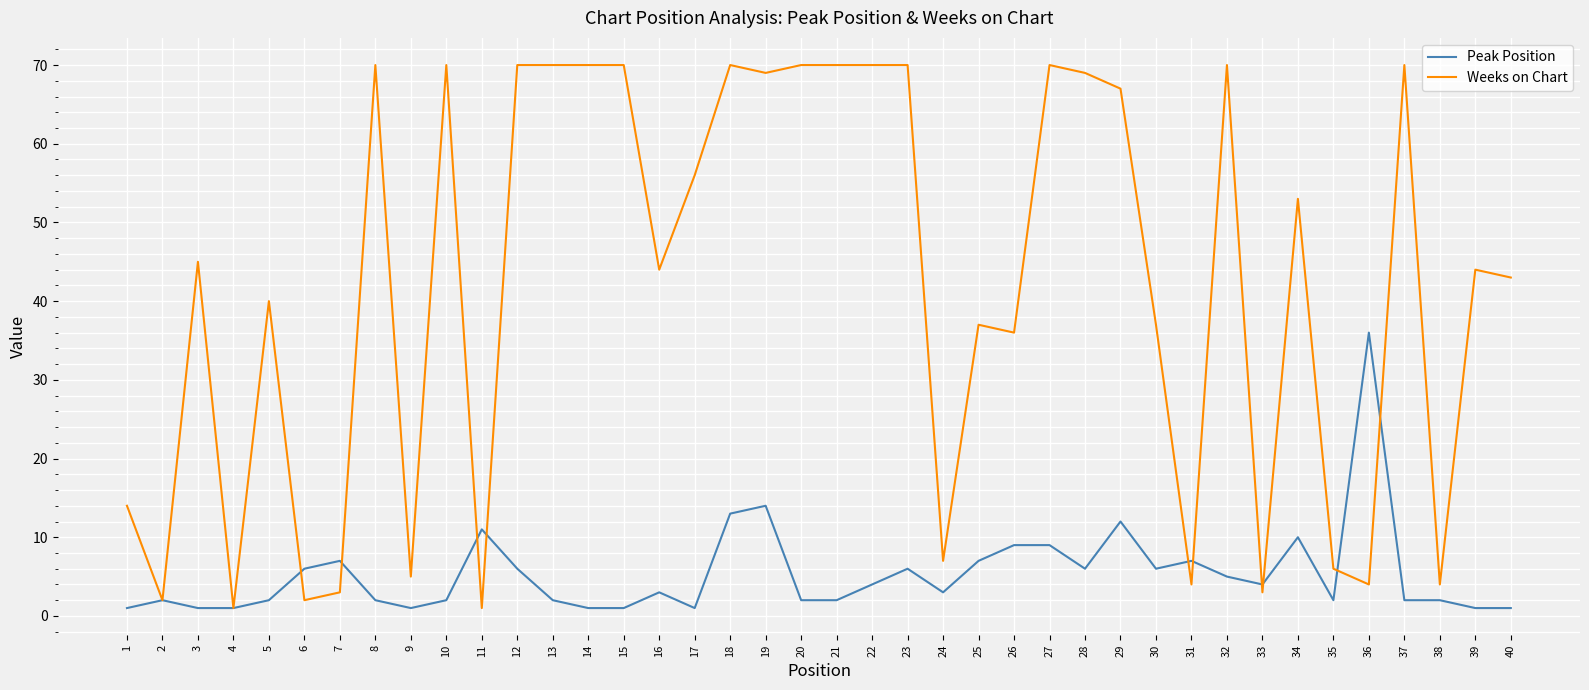

Does the chart have visible grid lines?

Yes